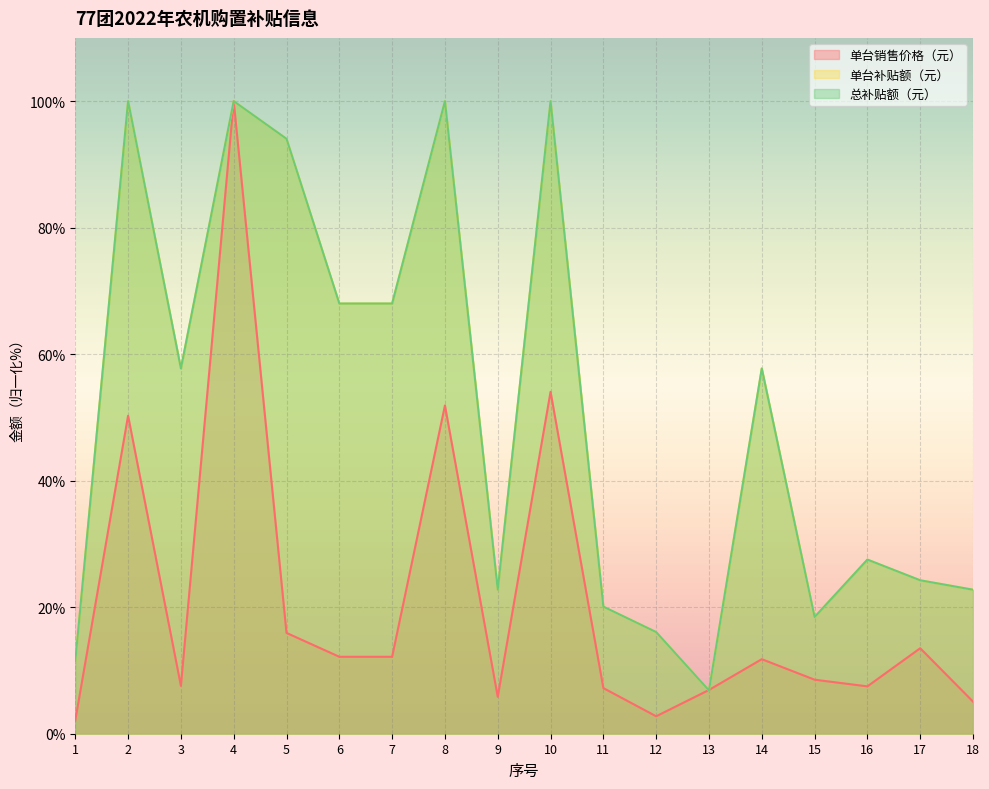

Count the number of categories in the chart.

18